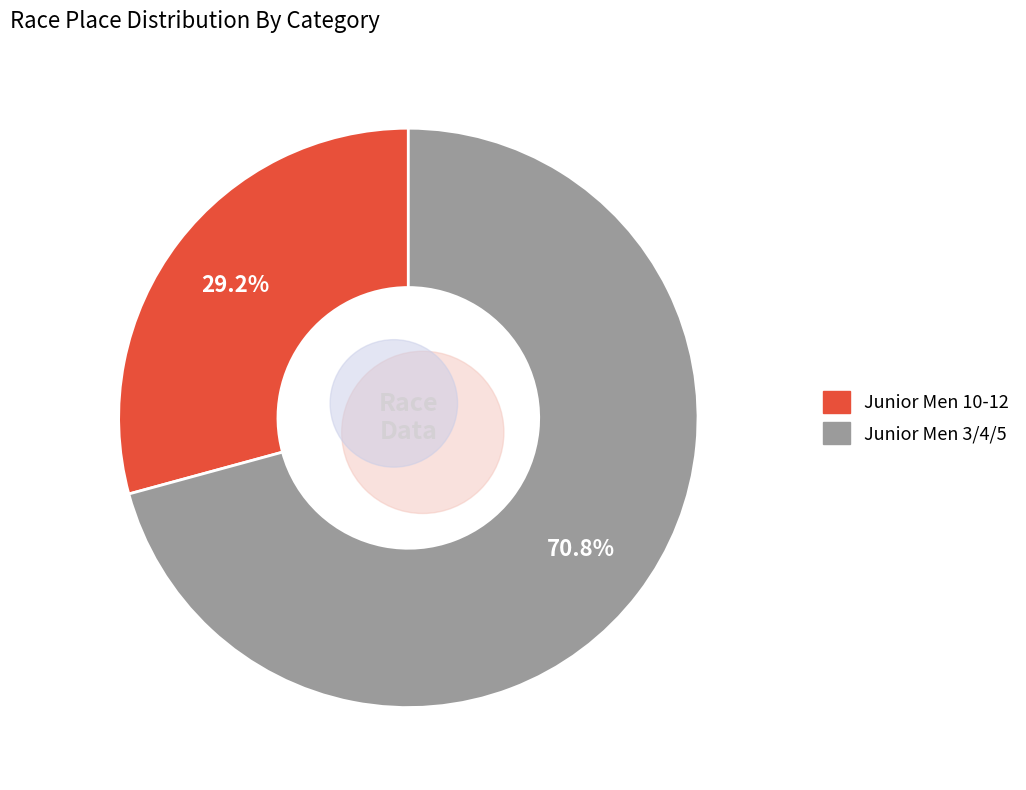

Do Junior Men 10-12 and Junior Men 3/4/5 together represent more than half of the pie?

Yes